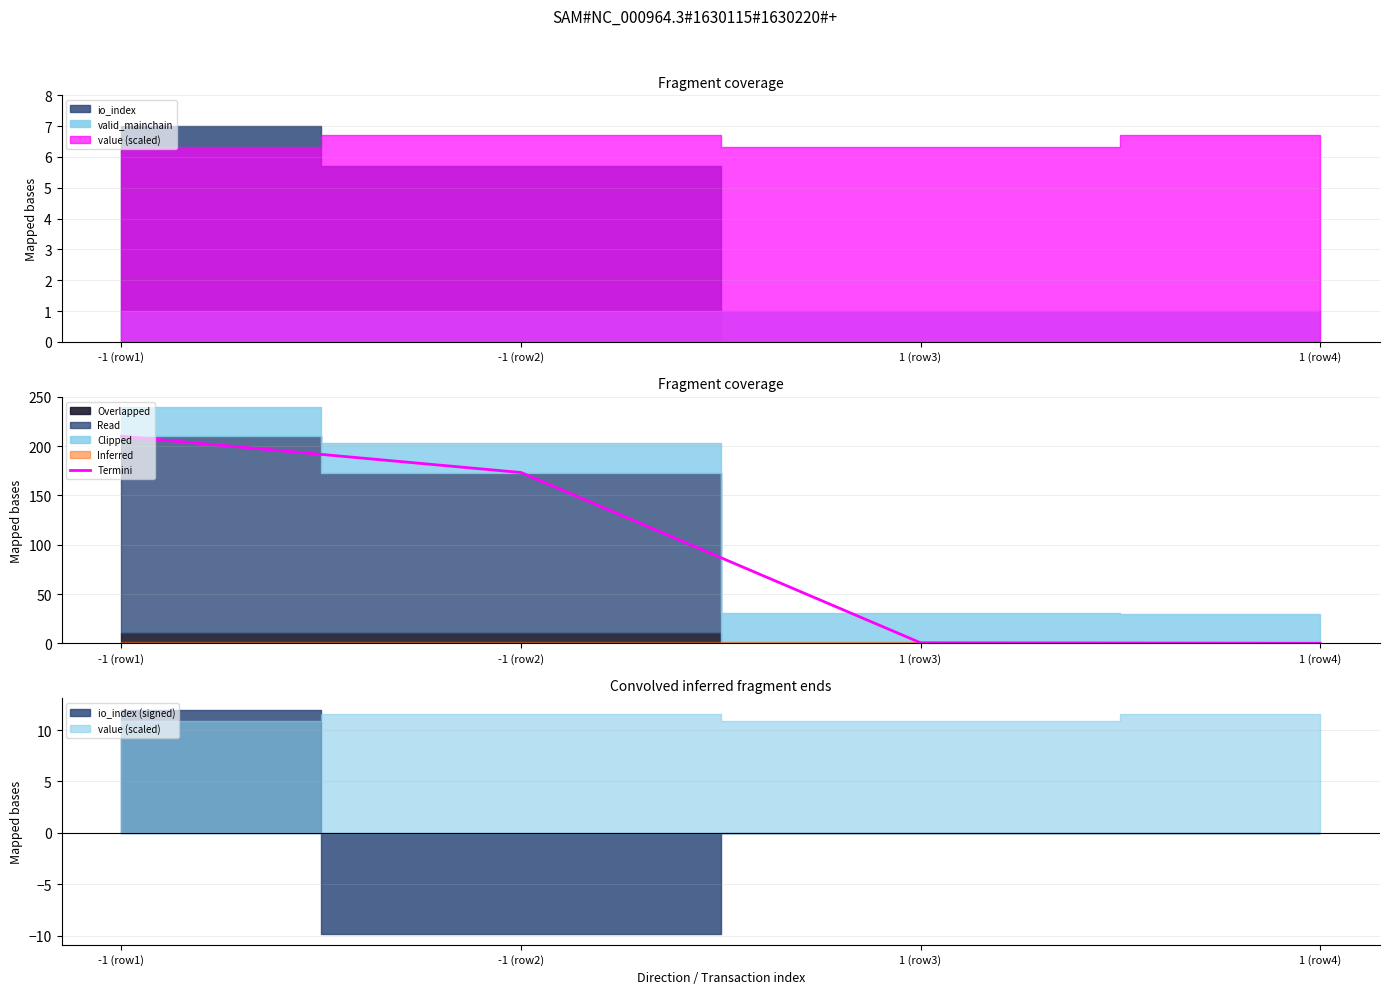

True or false: there are more than 1 points higher than both neighbors.

False